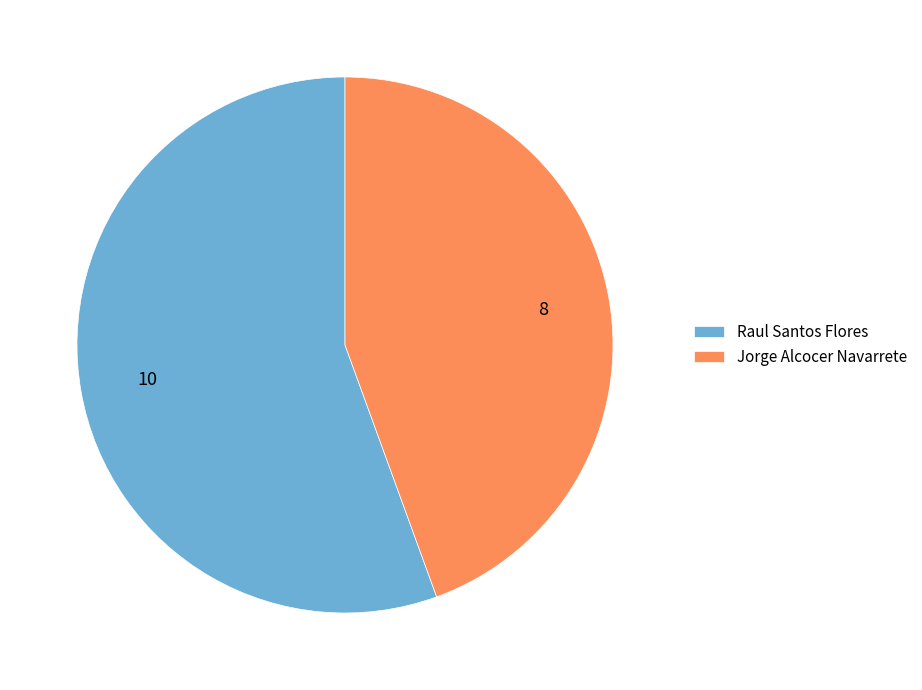

What is the smallest slice in the pie chart?

Jorge Alcocer Navarrete